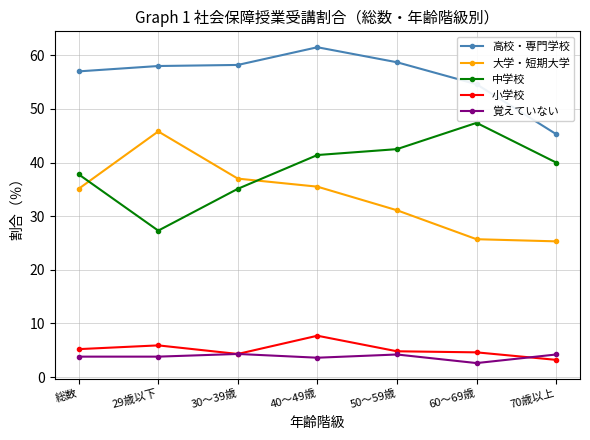

True or false: 覚えていない and 大学・短期大学 cross at least once.

False